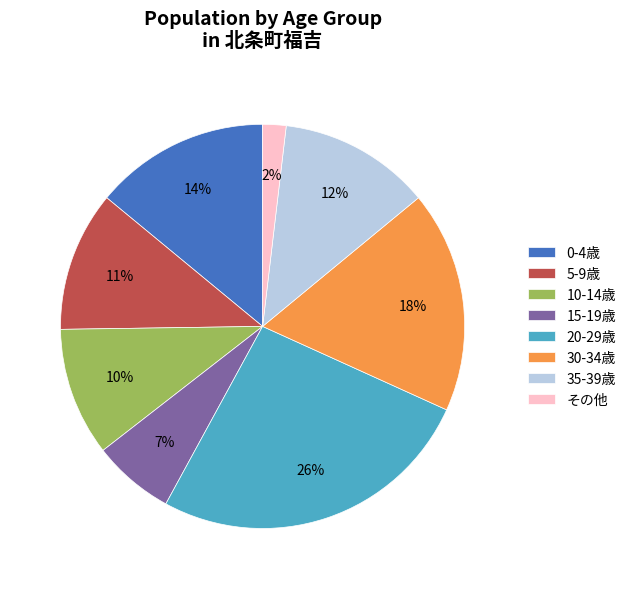

To the nearest percent, what is the average slice percentage?

12%